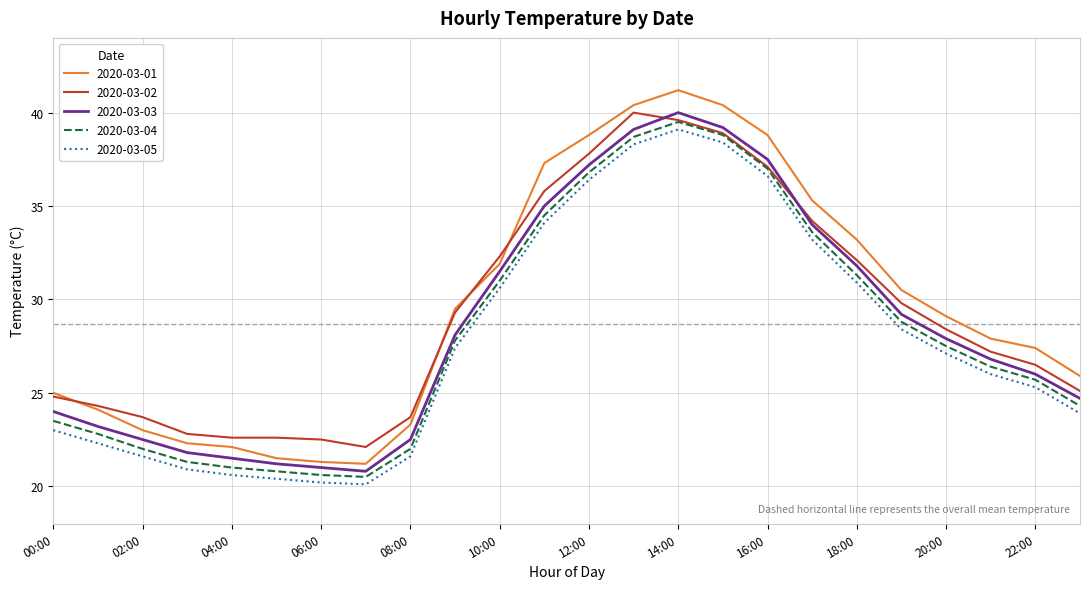

Which series has the widest spread of values?

2020-03-01